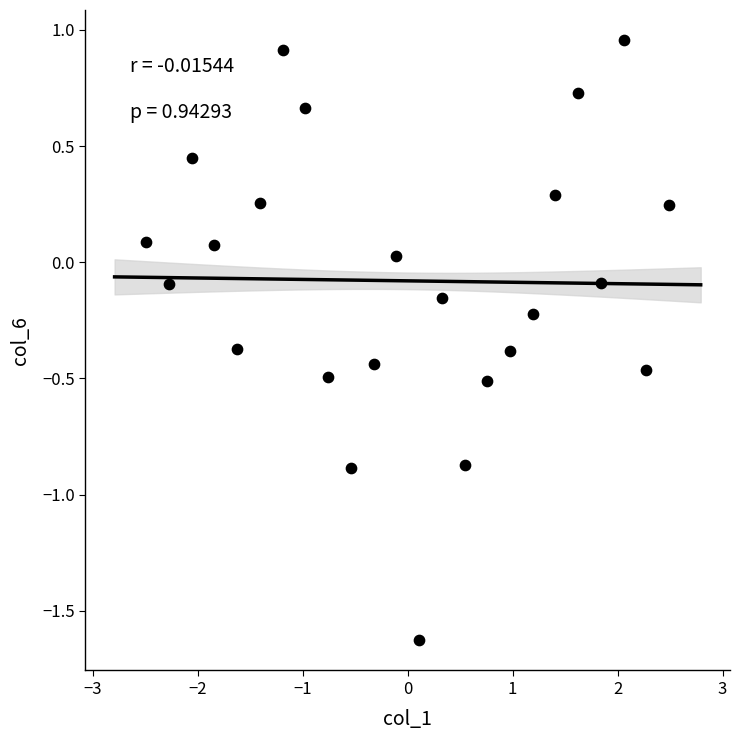

What is the range of X values (max minus min)?

5.0